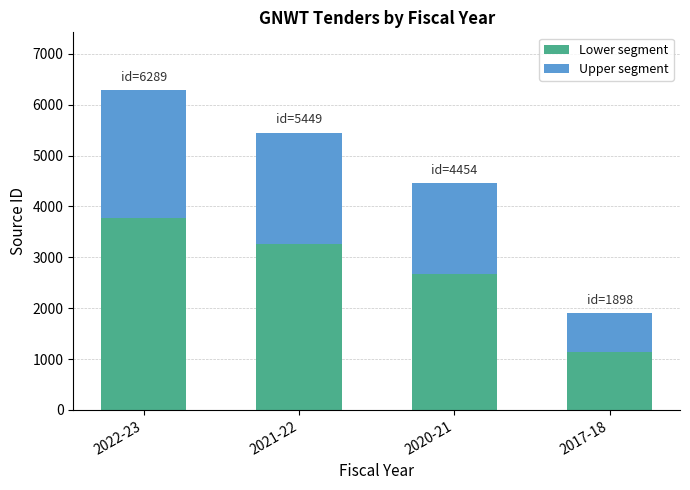

What is the value of the Lower segment bar at the 2nd from the left?

3269.4